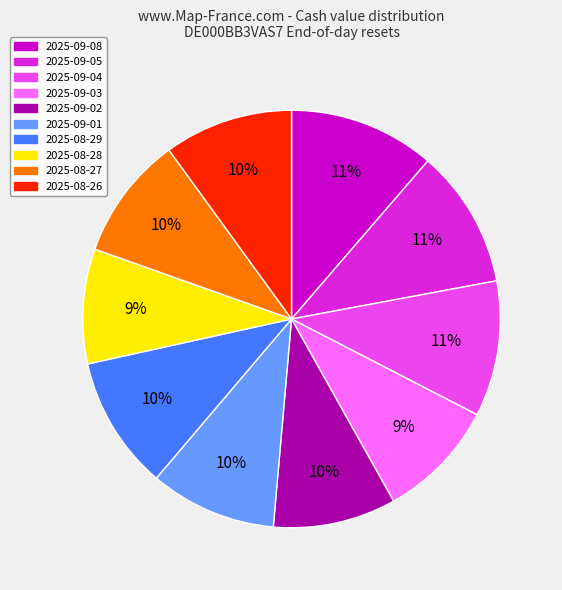

Is there any slice that represents more than half of the pie?

No